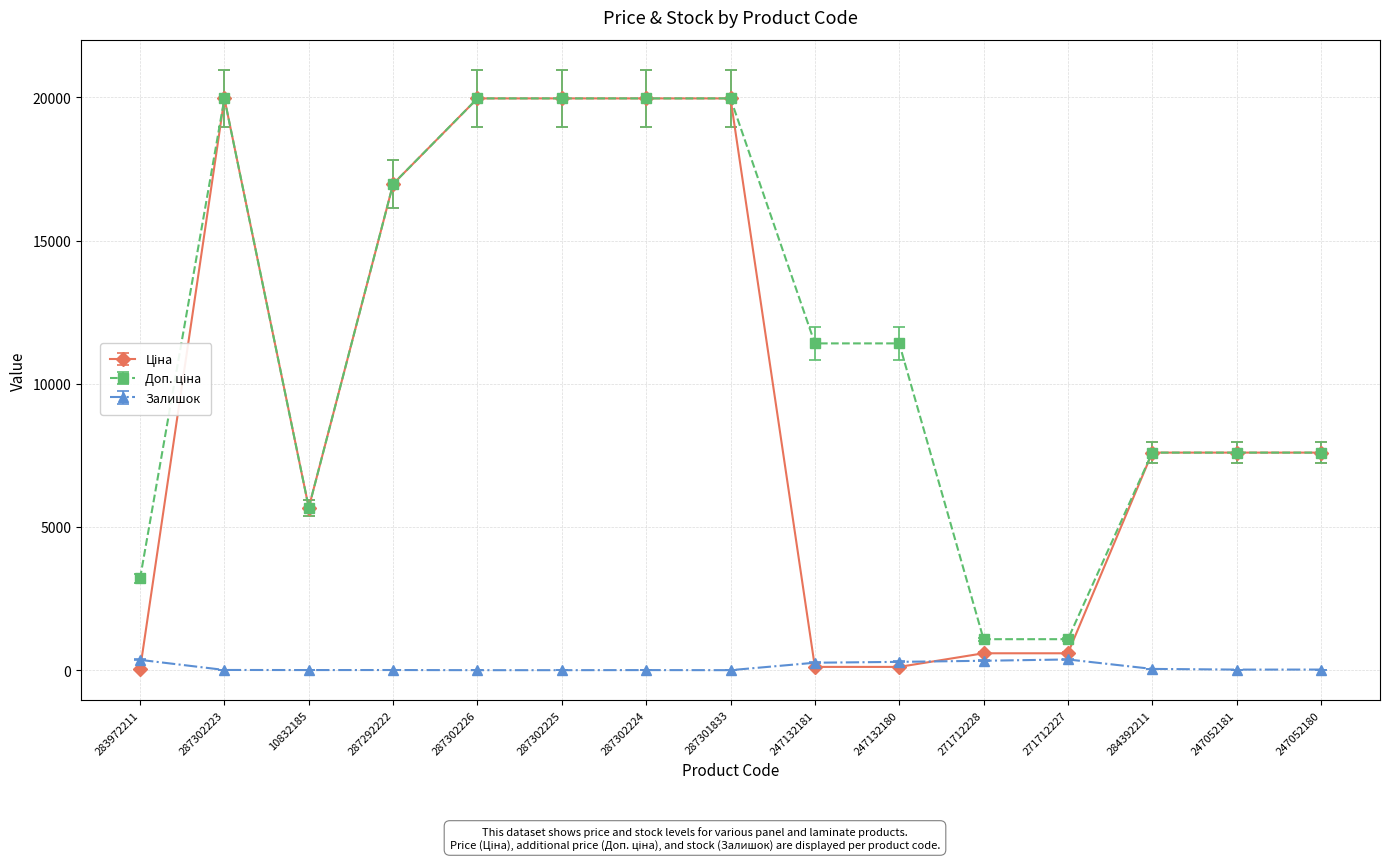

Count the number of categories in the chart.

15